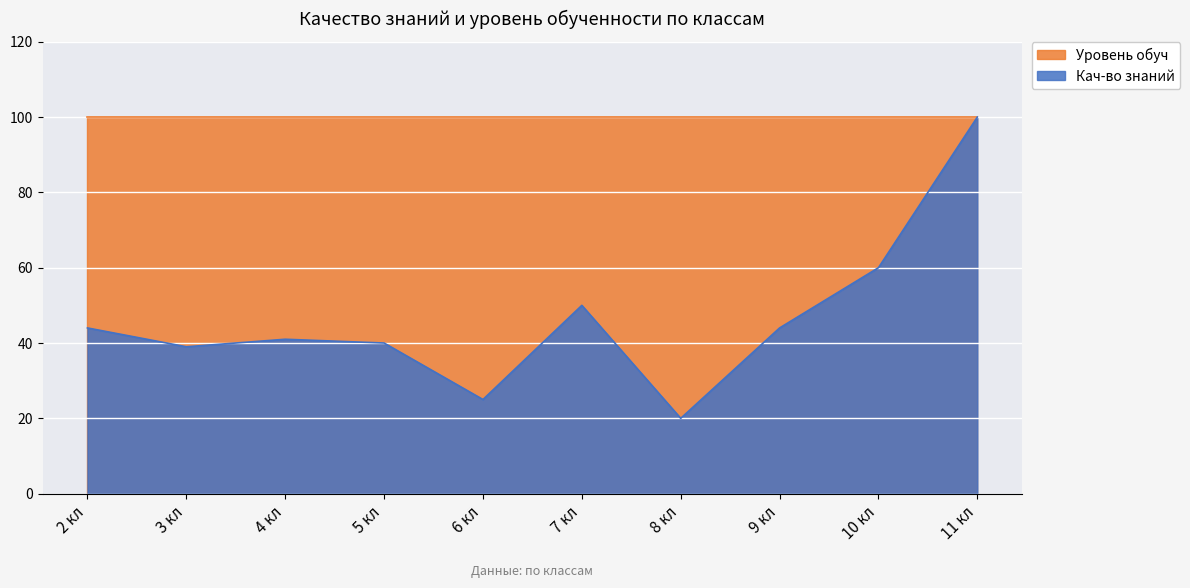

At which category does the data reach its first local peak?

4 кл